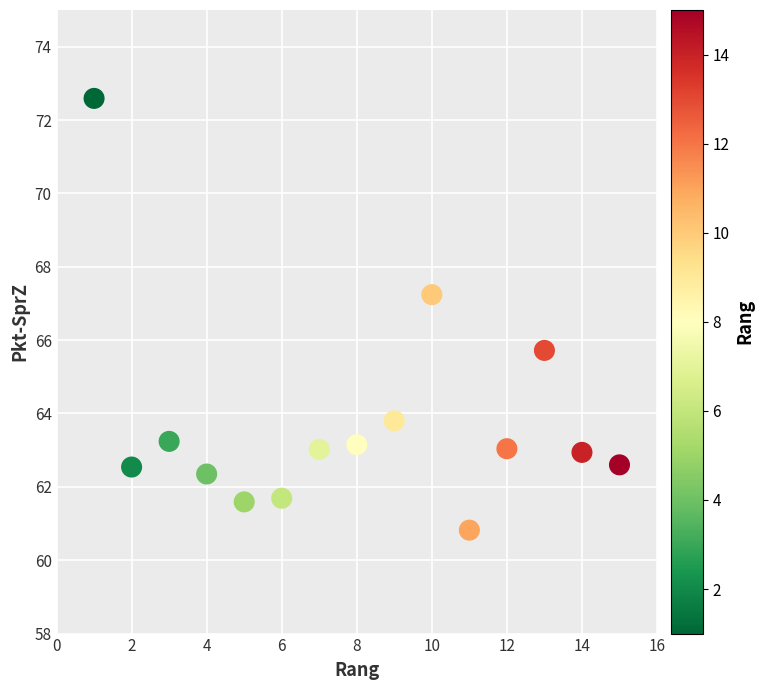

What is the range of Y values (max minus min)?

11.8